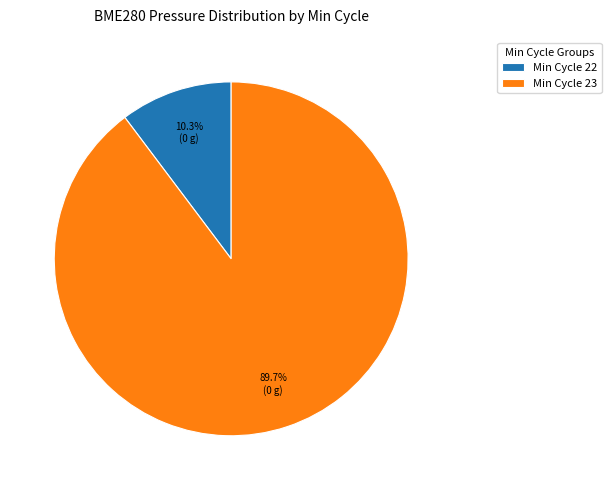

Which category accounts for the majority?

Min Cycle 23